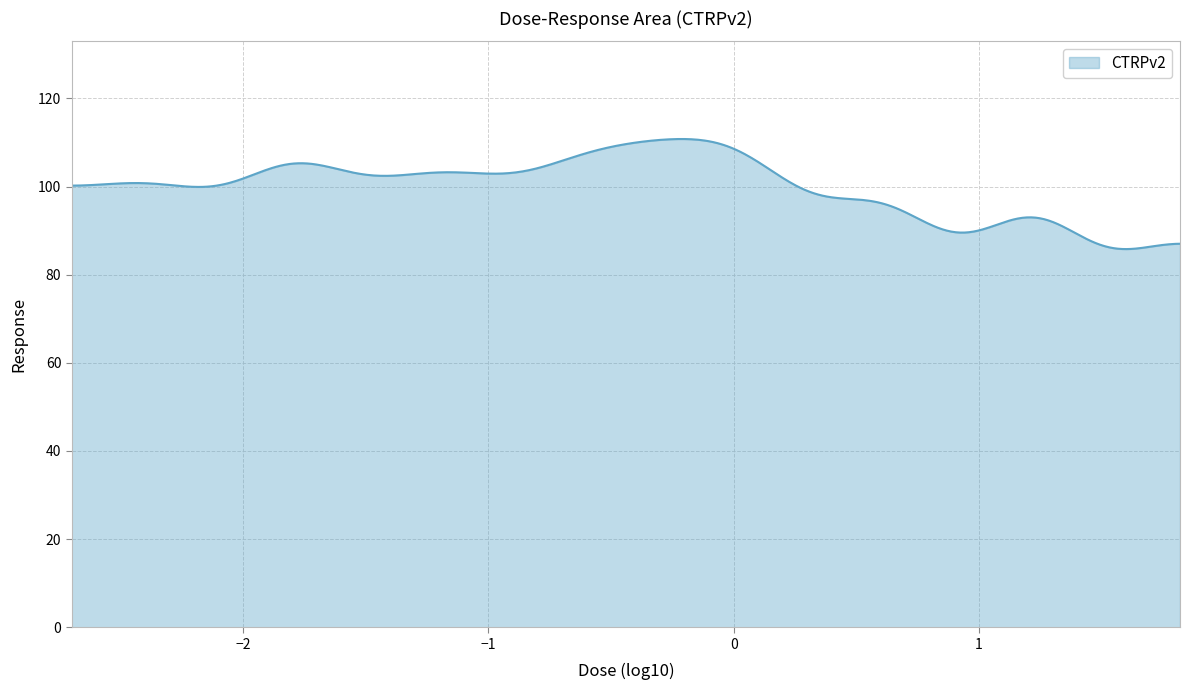

What is the difference between the maximum and minimum values?

25.0